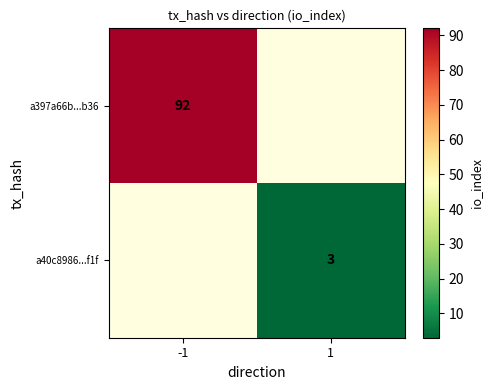

At how many categories does at least one series exceed 36?

1